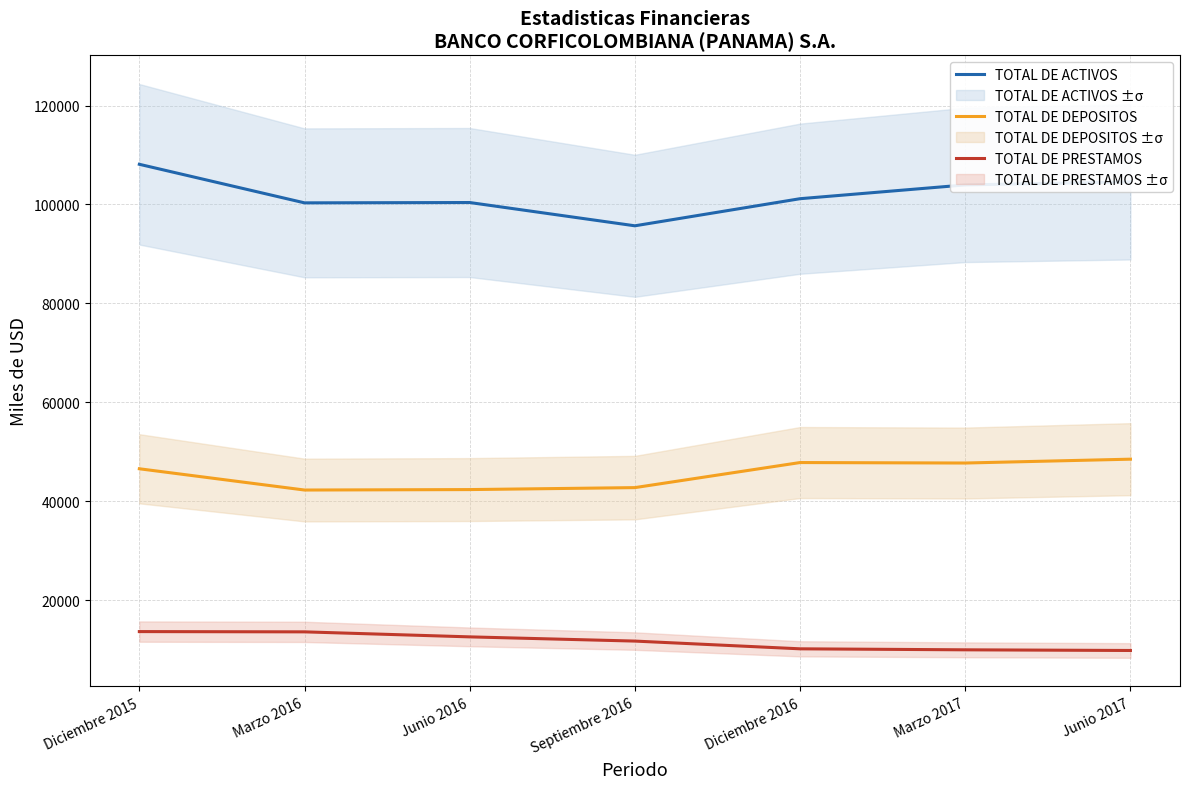

What is the maximum value for TOTAL DE PRESTAMOS?

13683.6